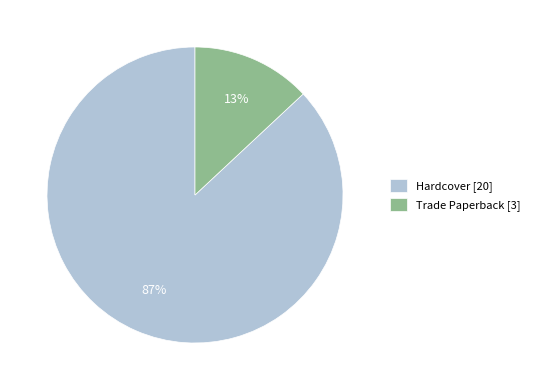

How many segments does this pie chart have?

2